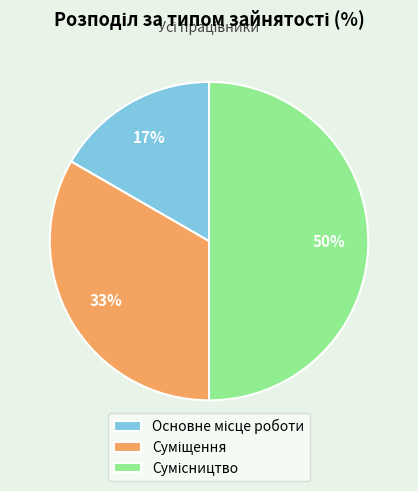

To the nearest percent, what is the difference between the largest and smallest slice percentages?

33%